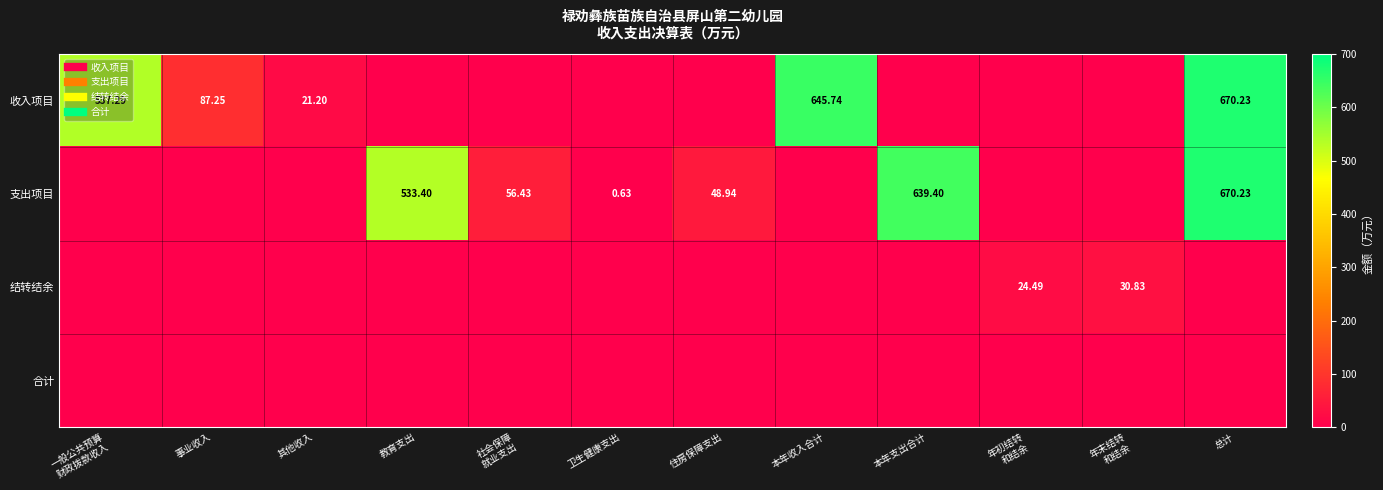

Between 社会保障 就业支出 and 年初结转 和结余, which series saw the biggest shift?

支出项目